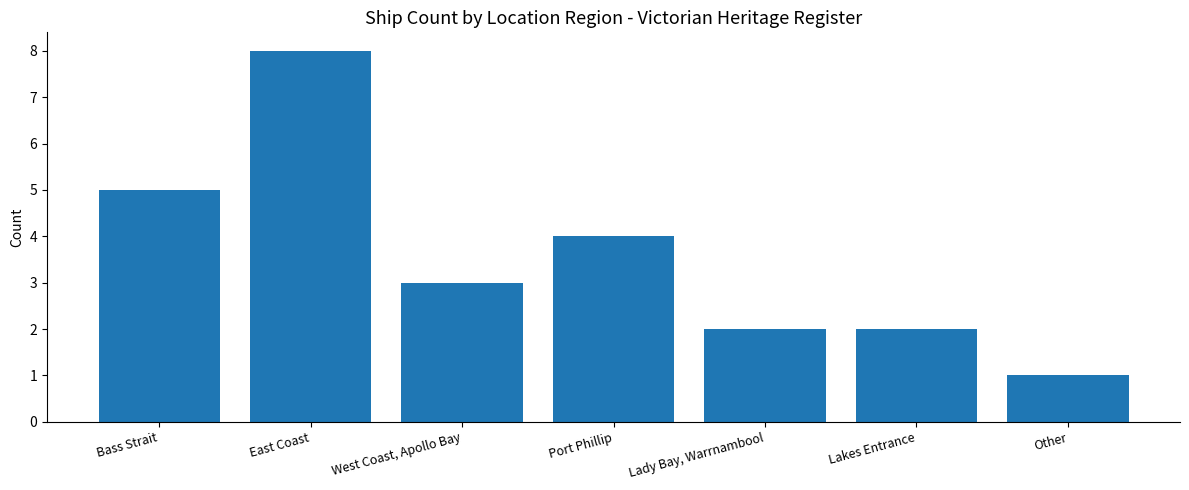

What is the change in value from Port Phillip to Lakes Entrance?

-2